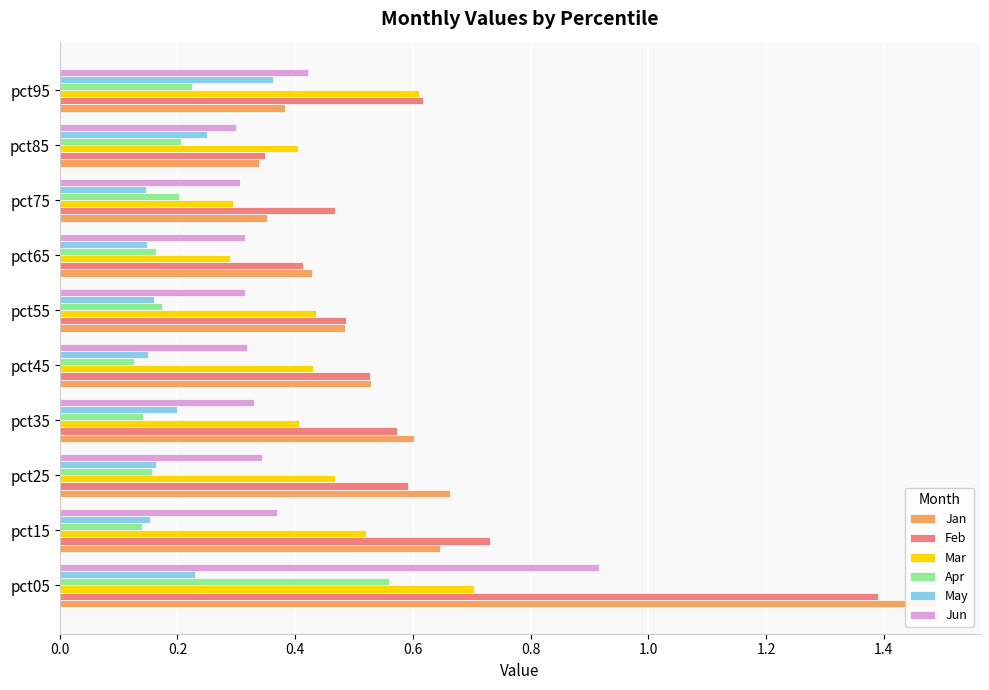

What is the spread (max minus min) of values at pct35?

0.5